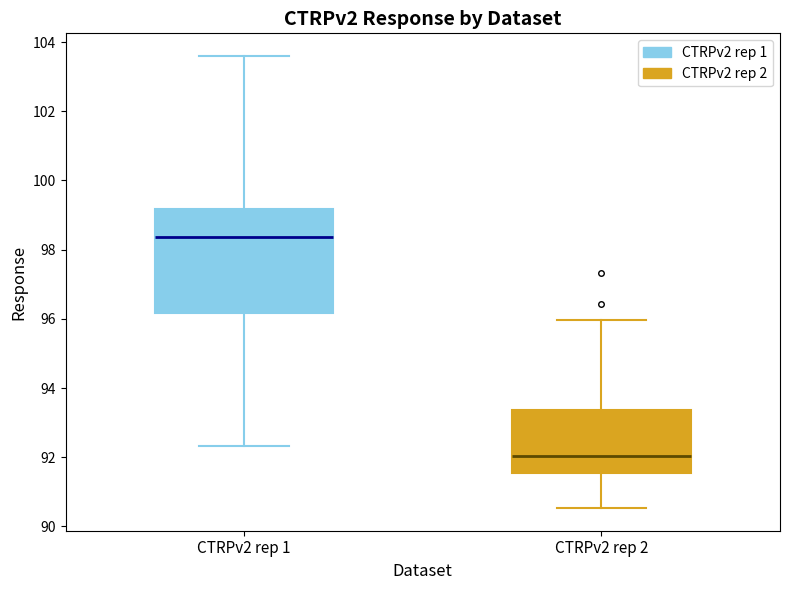

Where does the upper whisker of the box for CTRPv2 rep 2 end on the y-axis? The values are not printed on the chart, so give them approximately, as read against the axis.

96.0